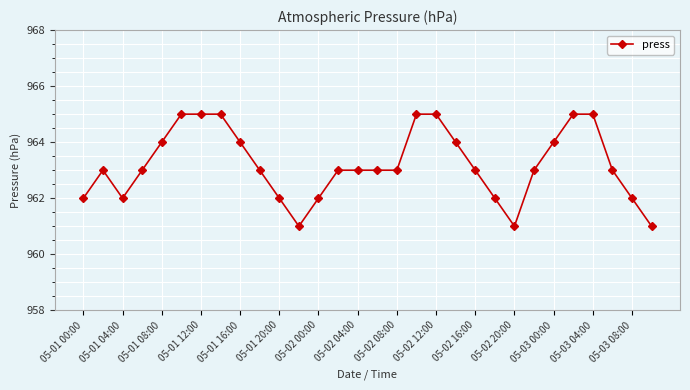

What is the difference between the maximum and second lowest values?

4